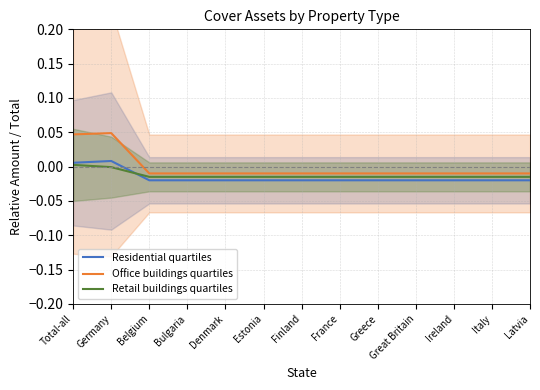

True or false: Retail buildings quartiles has more than 0 points higher than both neighbors.

False